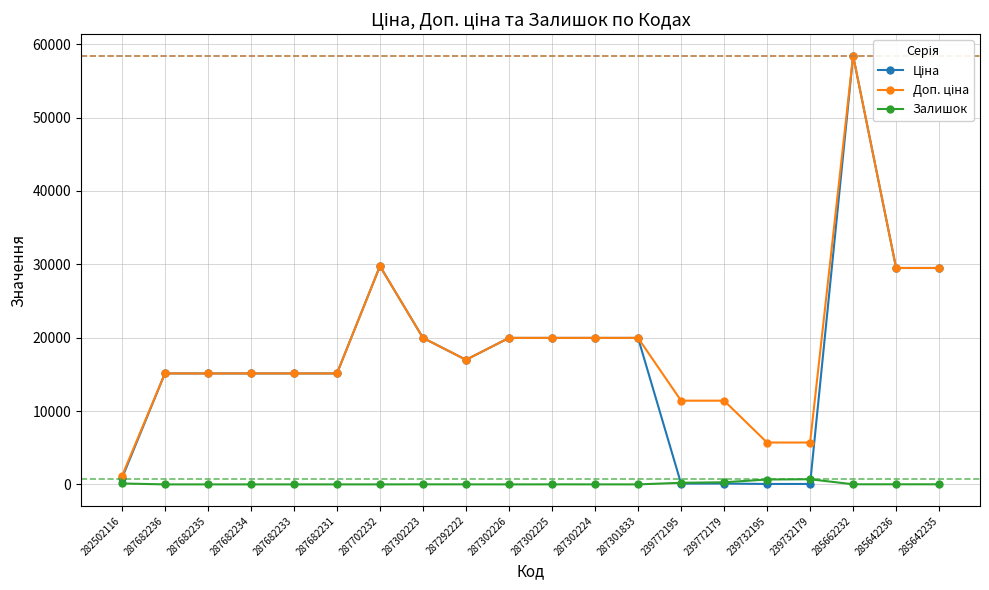

Which label corresponds to the largest value in the chart?

285662232